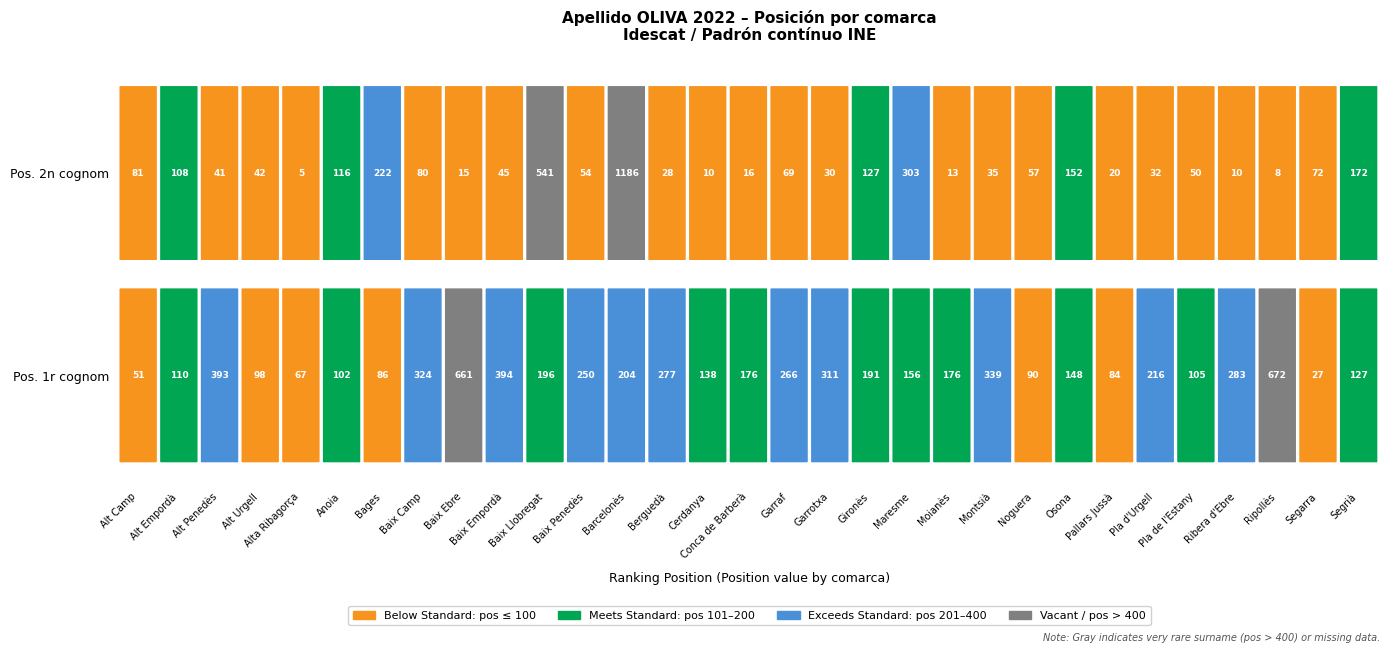

Is it true that Pos. 2n cognom equals 5 at 4?

True